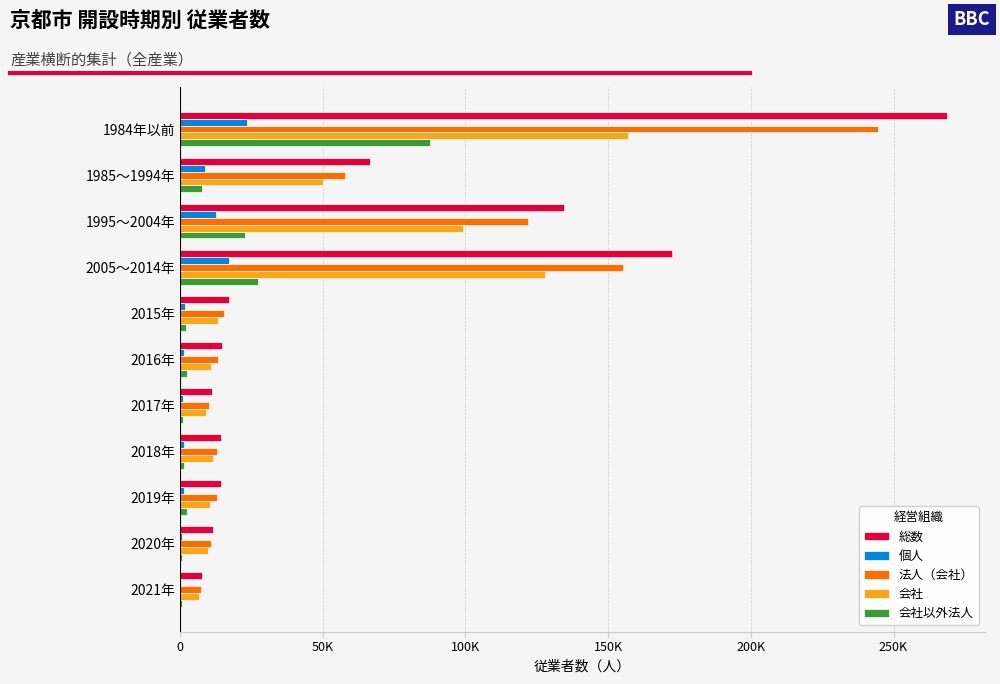

What are all the series names shown in the legend?

総数, 個人, 法人（会社）, 会社, 会社以外法人